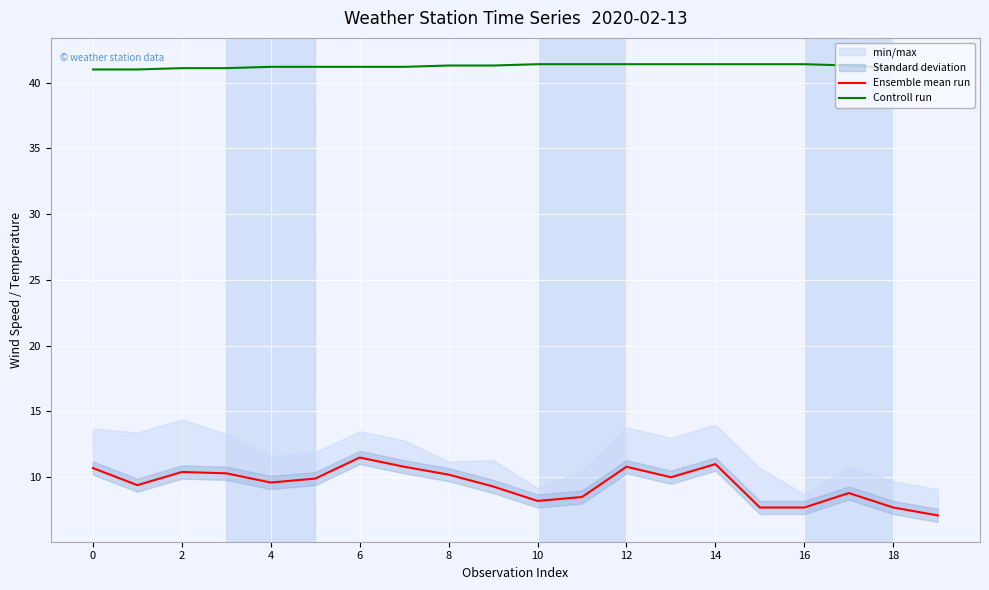

List the series in order of their peak value, highest first.

Controll run, Ensemble mean run